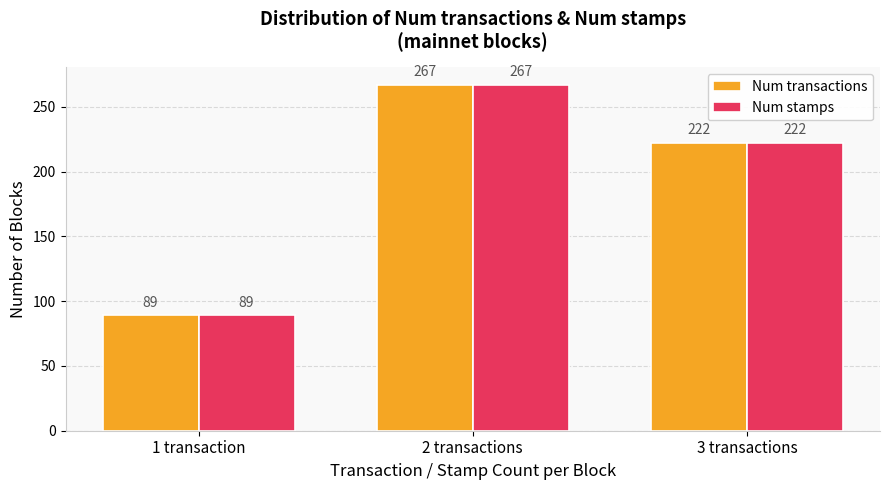

What is the smallest value displayed?

89